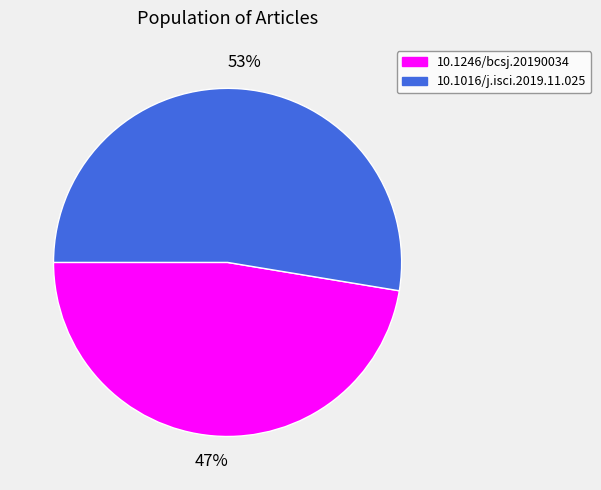

To the nearest percent, what percentage of the pie is 10.1016/j.isci.2019.11.025?

53%